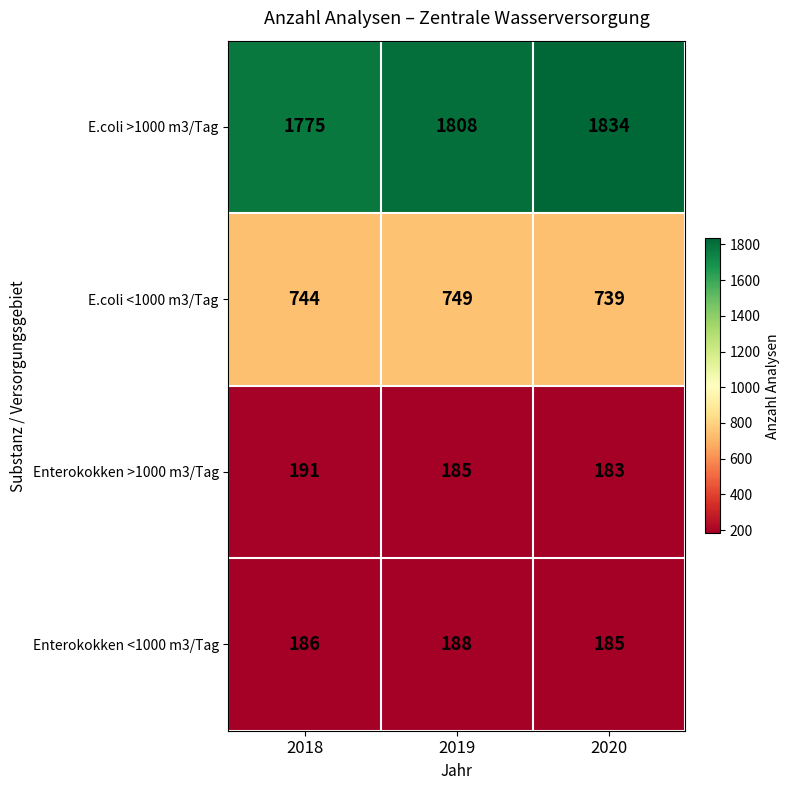

What is the greatest value displayed?

1834